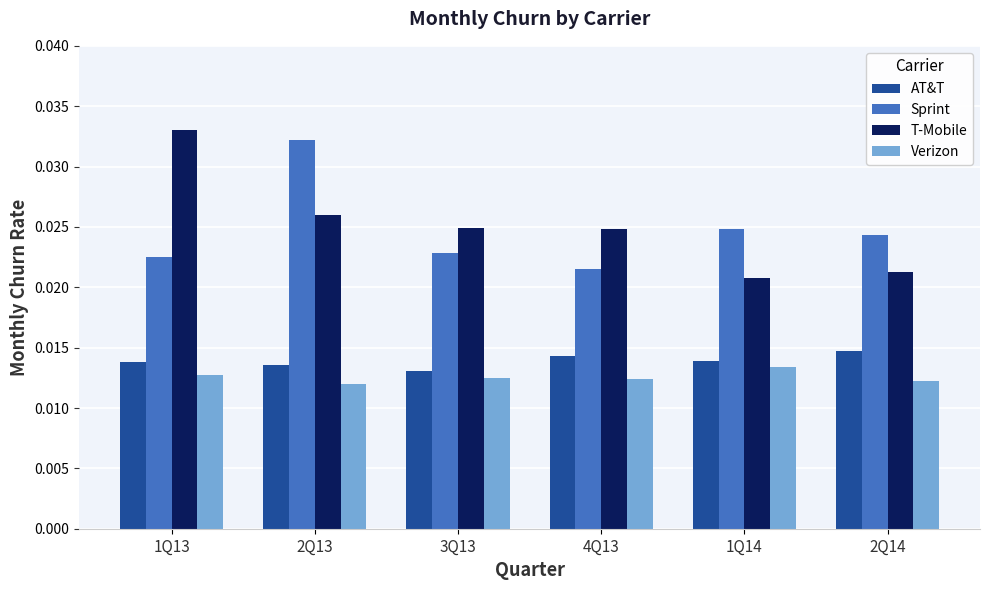

Is it true that Sprint equals 0.1 at 2Q13?

False